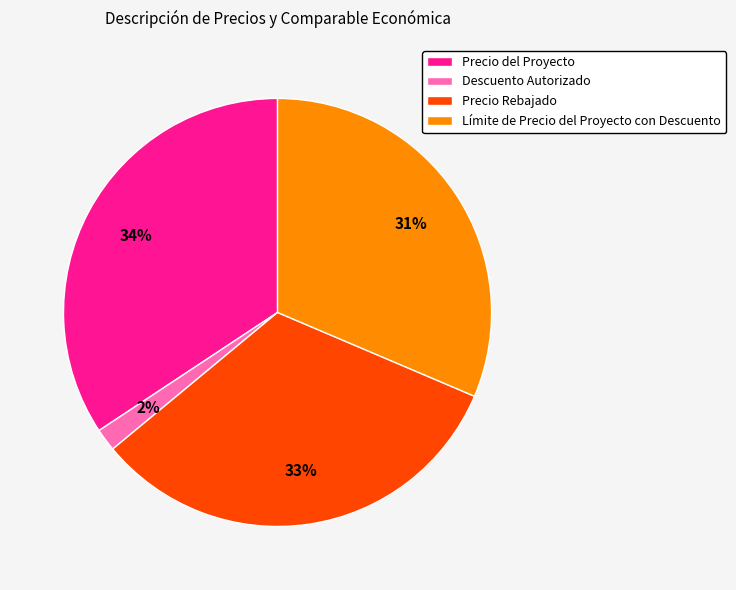

Rank the categories by value from lowest to highest.

Descuento Autorizado, Límite de Precio del Proyecto con Descuento, Precio Rebajado, Precio del Proyecto